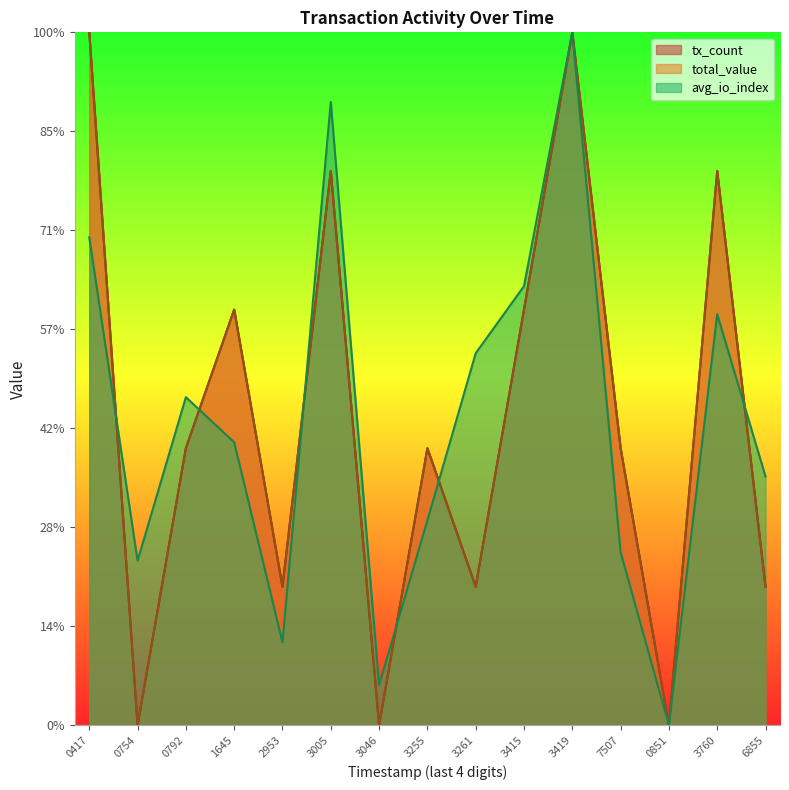

The total_value series shows 76.2 at 3005. True or false?

False